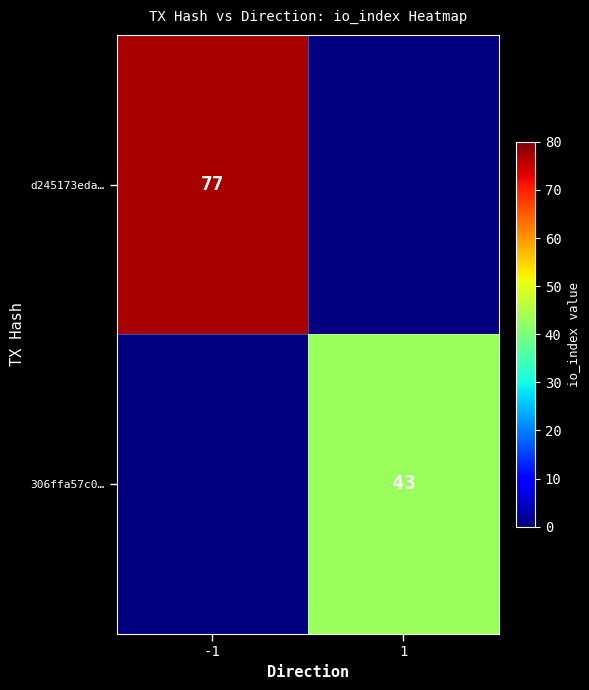

Is it true that 306ffa57c0… equals 43 at 1?

True